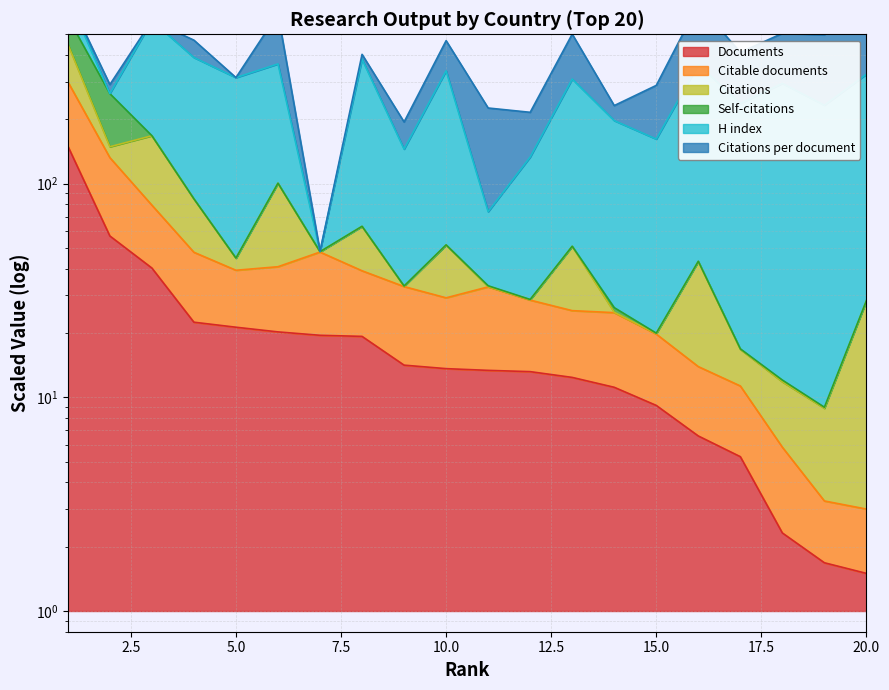

True or false: H index has more than 2 points higher than both neighbors.

True